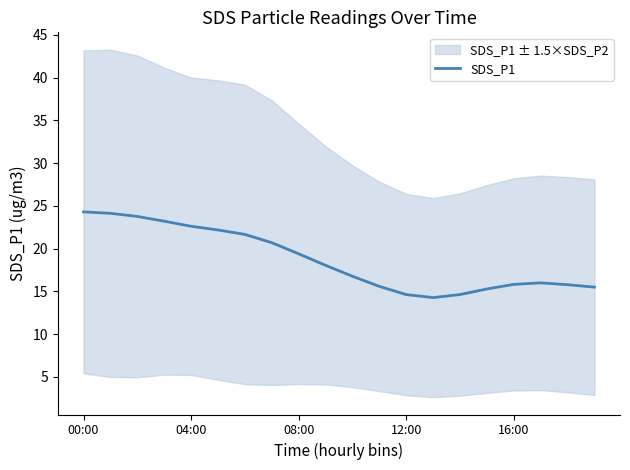

The value at 11 is 7.5. True or false?

False